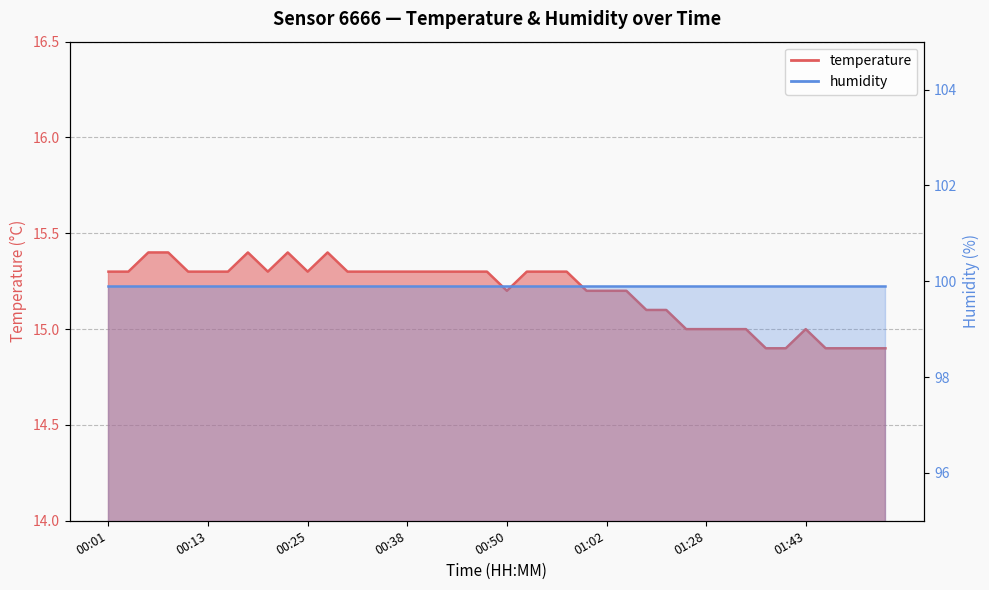

True or false: the data has more than 0 interior local peaks.

True